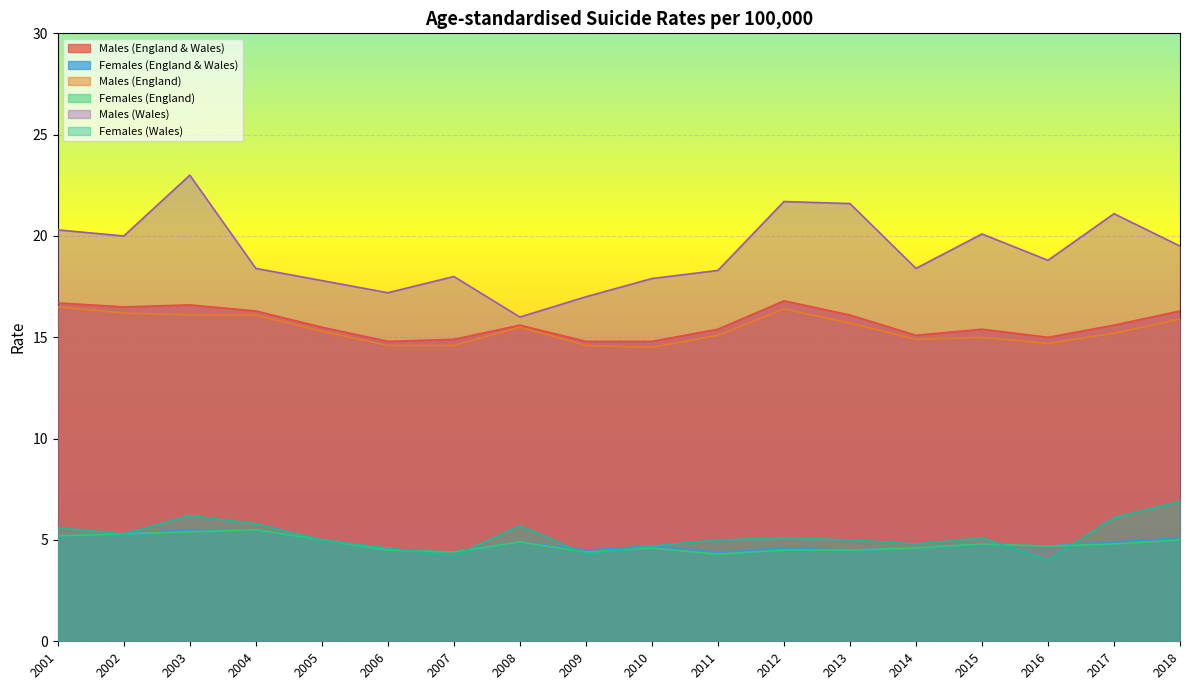

What is the lowest value of the Females (Wales) series?

4.0